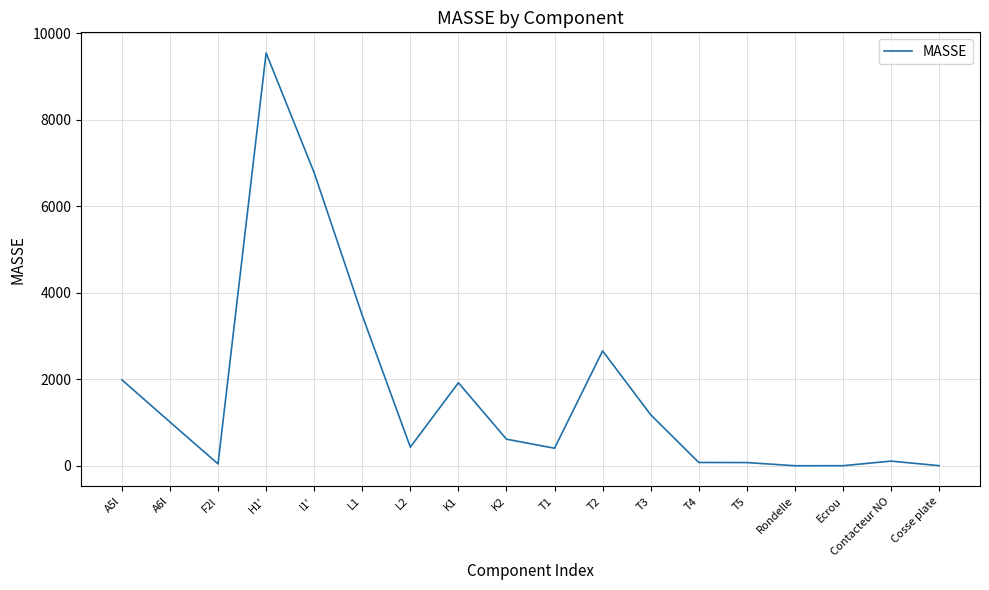

What value does the data have at F2l?

43.3